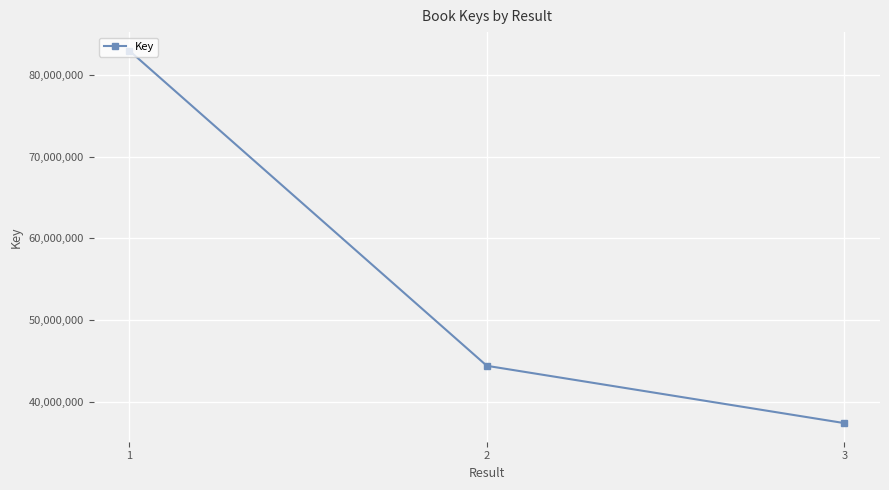

Where is the data nearest to the value 60173102?

2